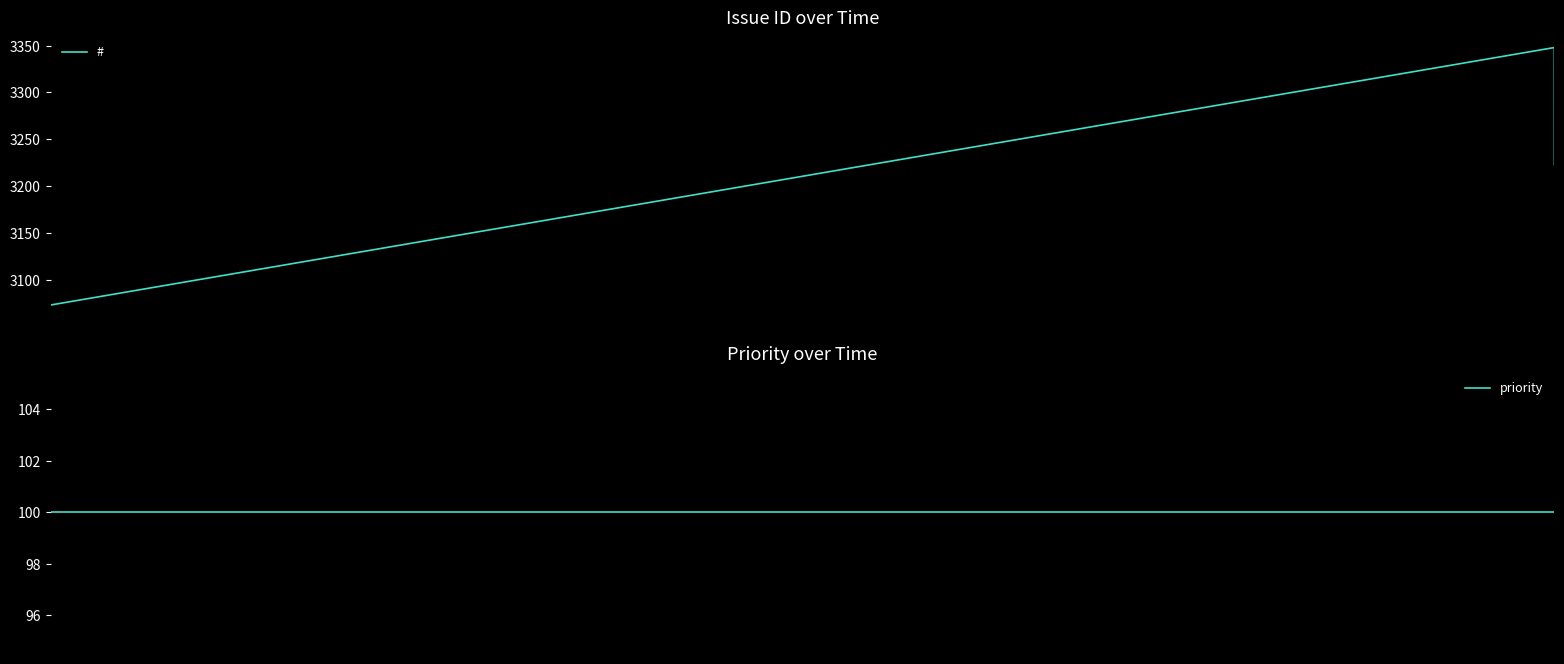

Does the chart have visible grid lines?

No